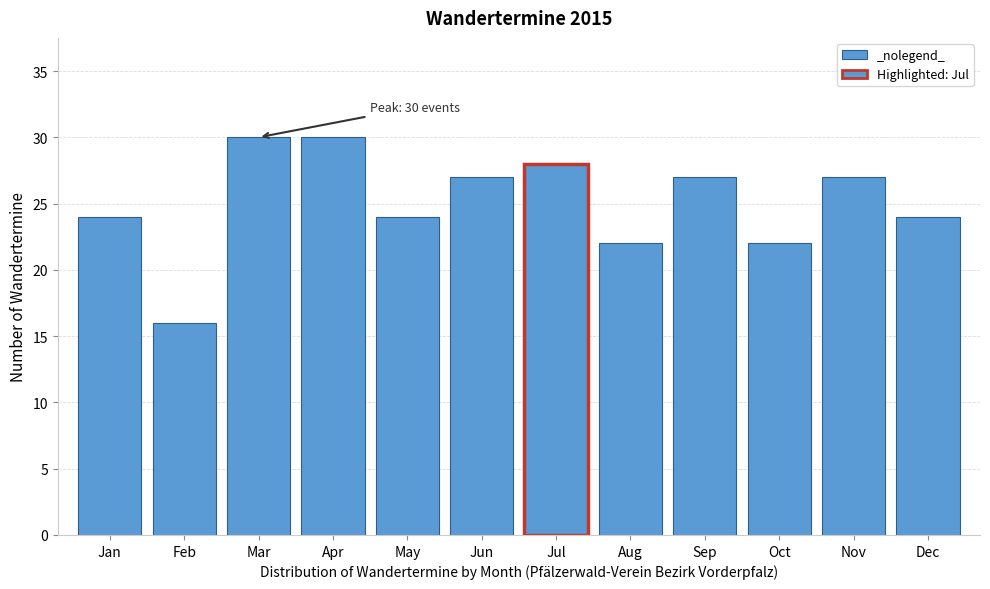

Reading left to right, list all the values displayed in this chart.

24	16	30	30	24	27	28	22	27	22	27	24